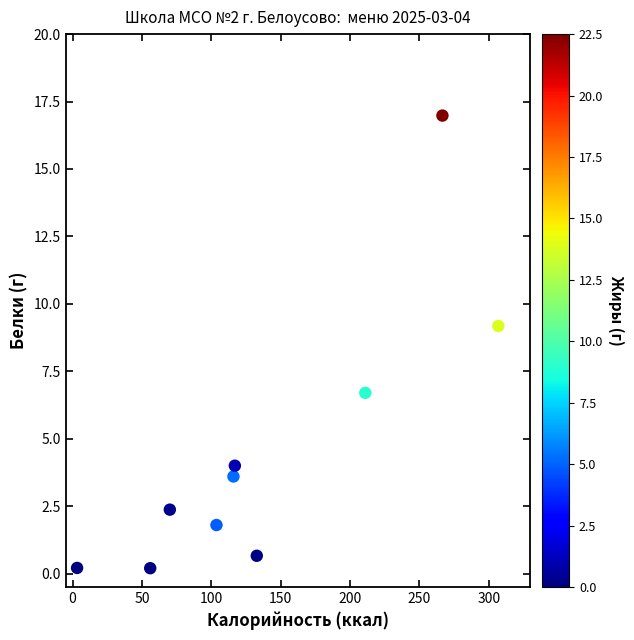

What is the average Y value?

4.6